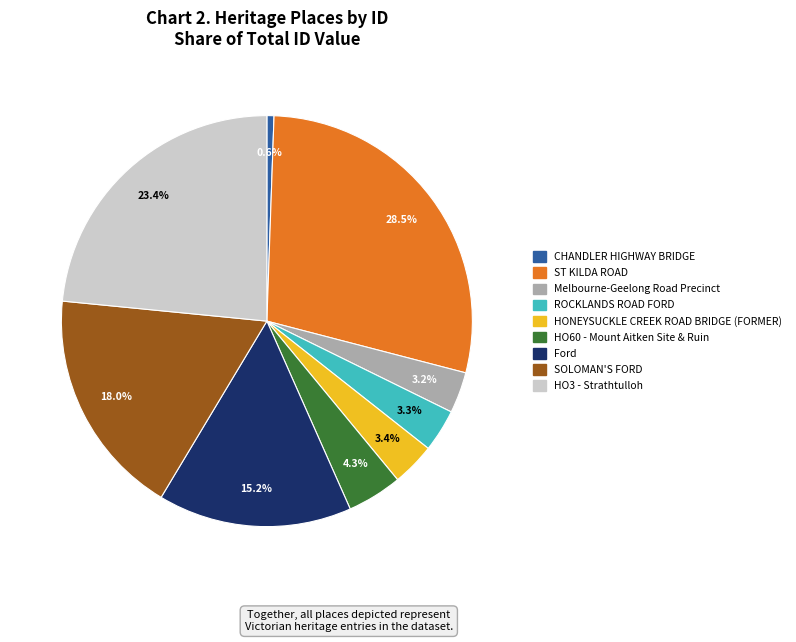

How many slices are in this pie chart?

9